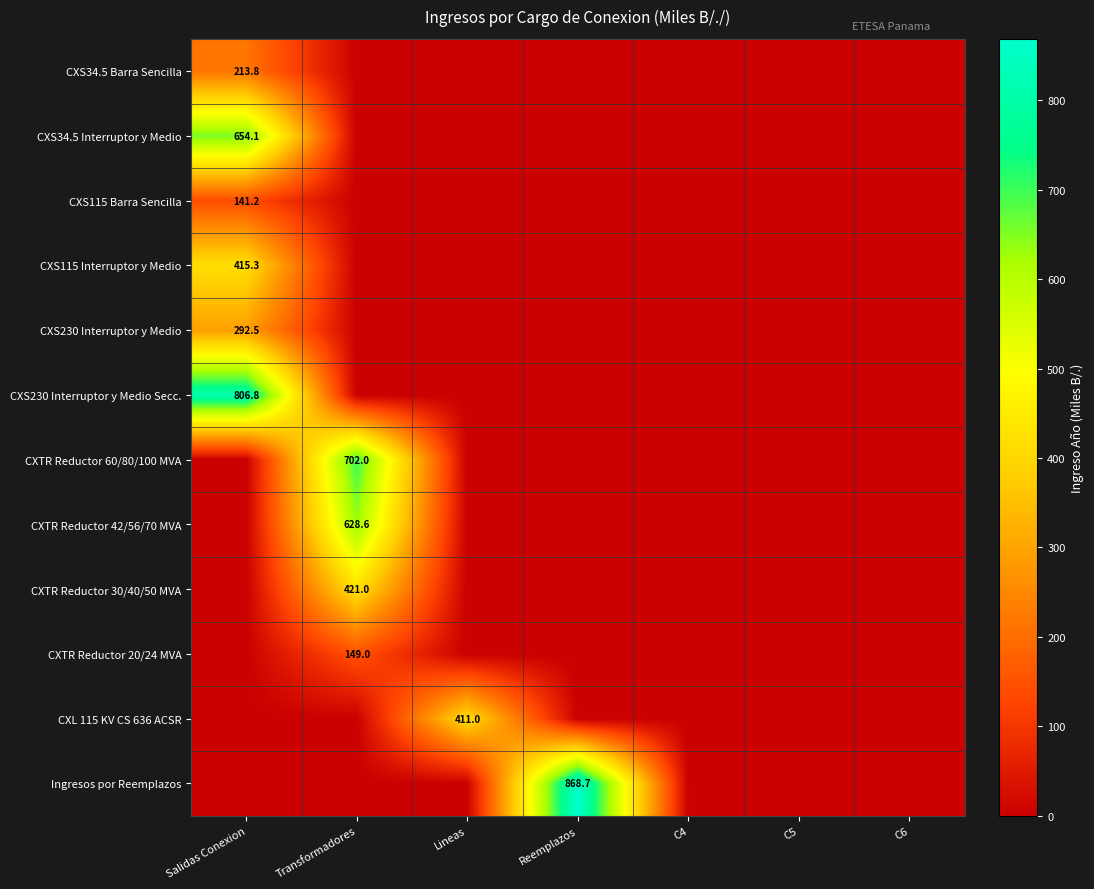

Which category has the highest value in the CXL 115 KV CS 636 ACSR series?

Lineas